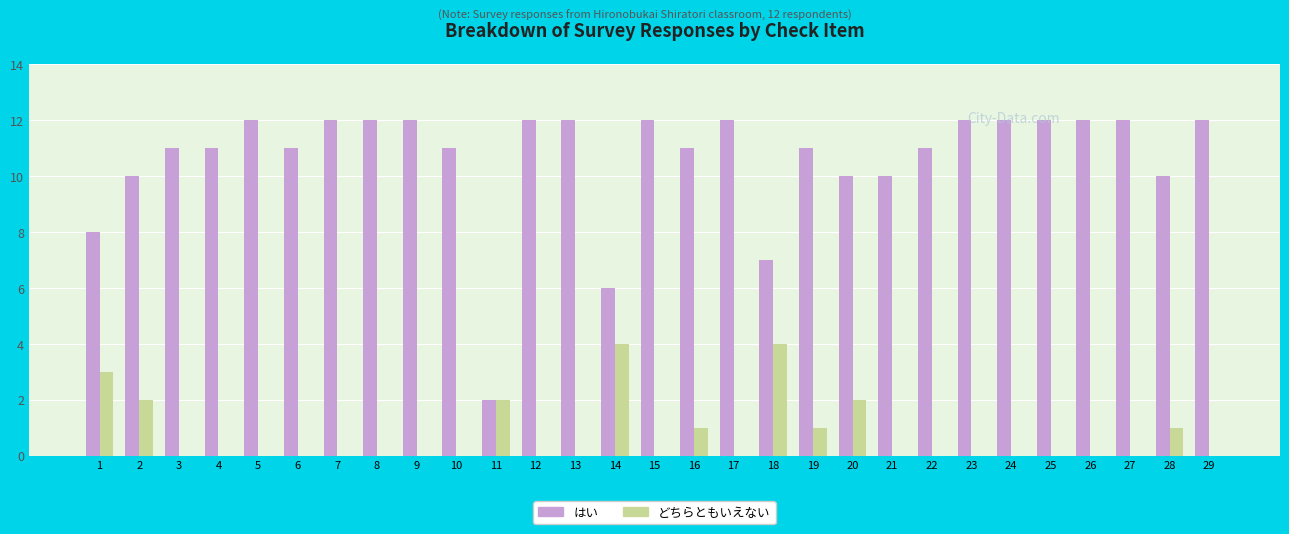

Count the どちらともいえない values in the range 0 to 1.

23